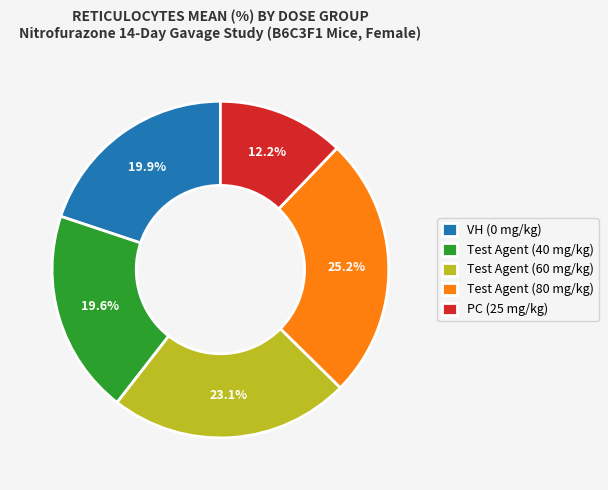

How many segments does this pie chart have?

5